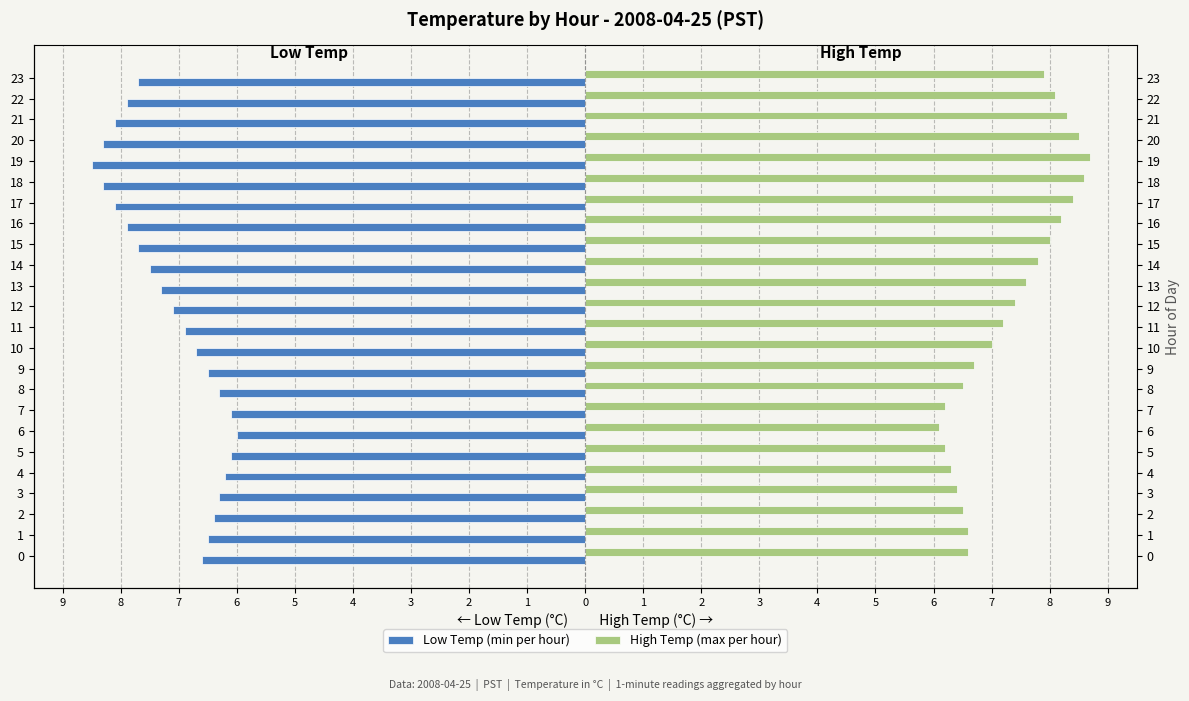

Are the bars horizontal?

Yes